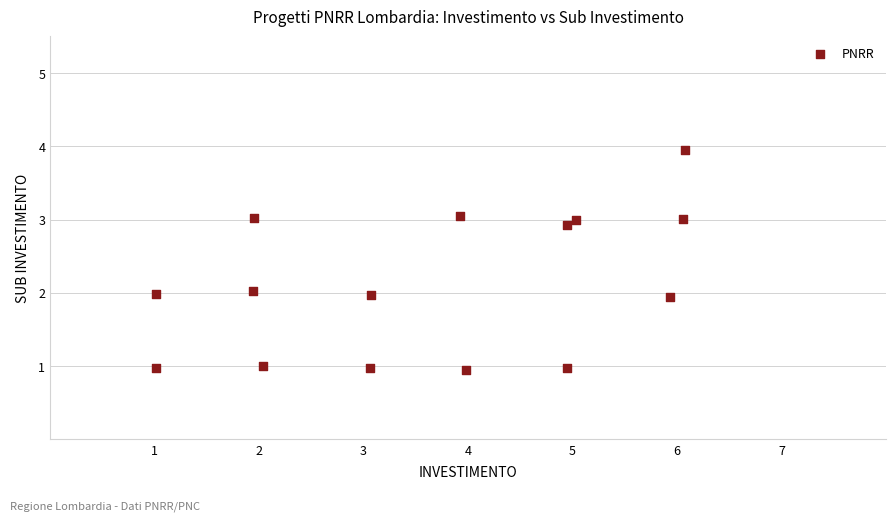

What is the range of Y values (max minus min)?

3.0